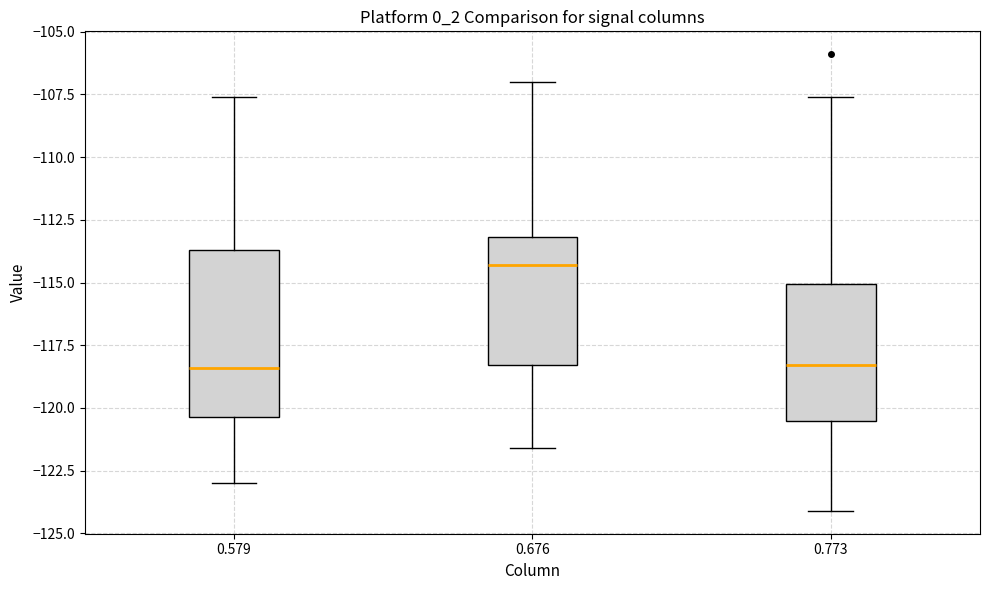

Reading left to right, read every box against the y-axis: the position of its median line, the range the box covers, and the ends of its whiskers. The values are not printed on the chart, so give them approximately, as read against the axis.

0.579: median -118.5, box -120.5 to -113.5, whiskers -123.0 to -107.5
0.676: median -114.5, box -118.5 to -113.0, whiskers -121.5 to -107.0
0.773: median -118.5, box -120.5 to -115.0, whiskers -124.0 to -107.5